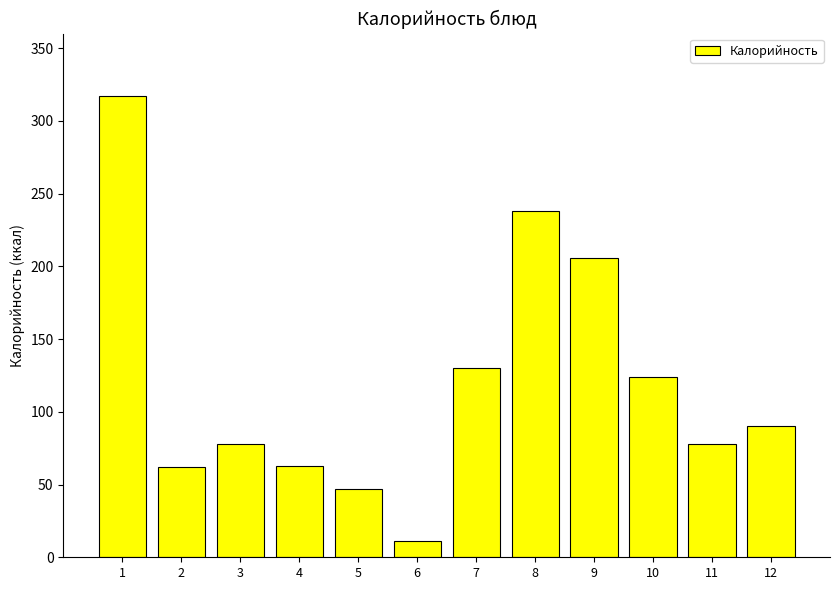

Is it true that the value at 1 is 317?

True